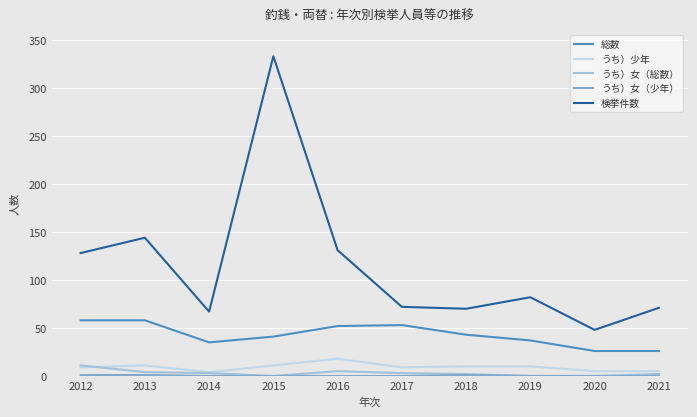

Is it true that 検挙件数 equals 193 at 2016?

False